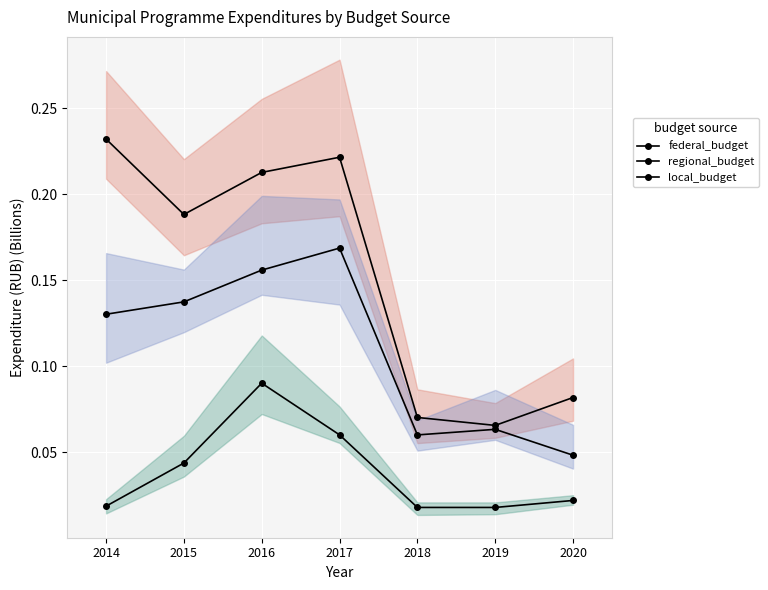

True or false: local_budget and federal_budget intersect in this chart.

False